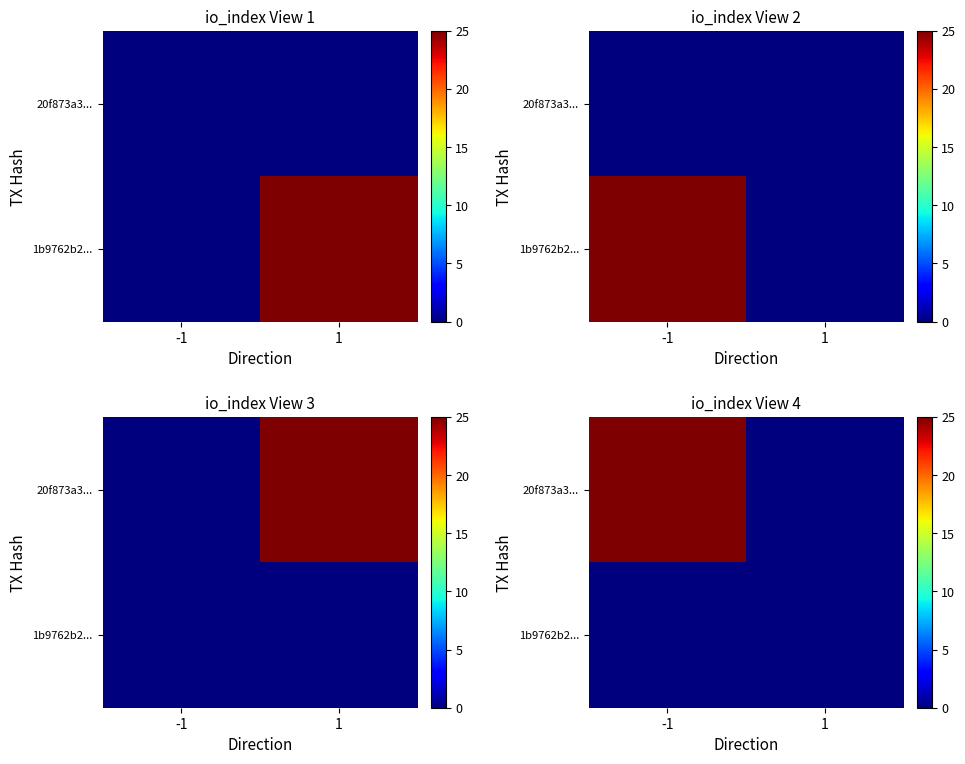

At which category does the chart reach its minimum across all series?

1